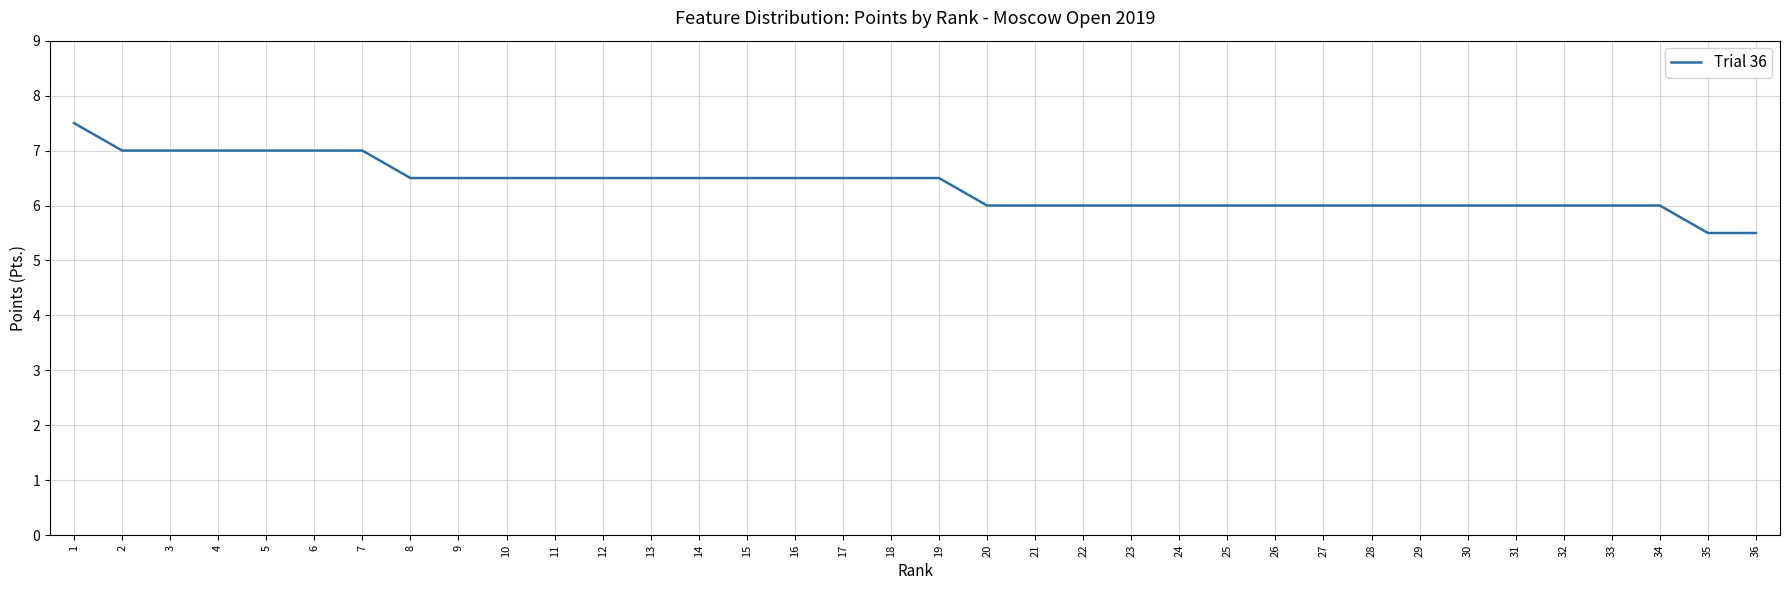

What is the sum of the values at 21 and 17?

12.5